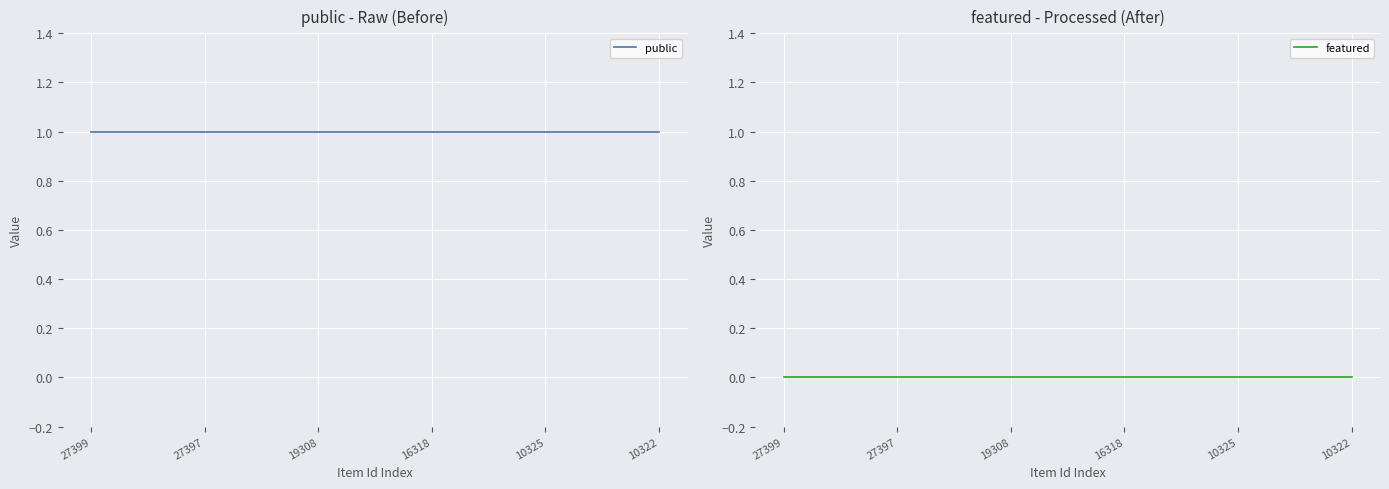

At how many categories does at least one series exceed 0?

6